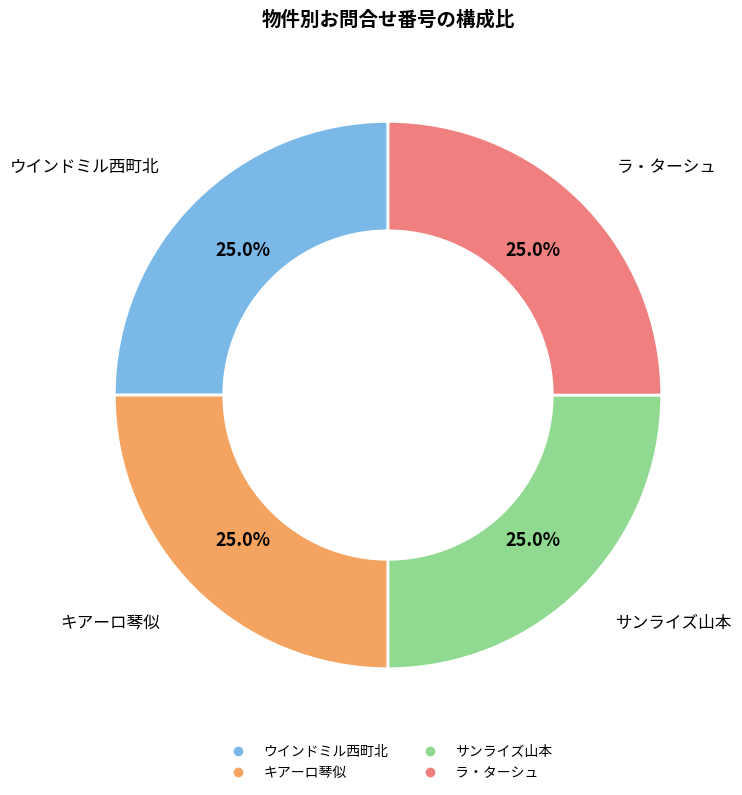

What is the ratio of the value at ウインドミル西町北 to the value at サンライズ山本?

1.0